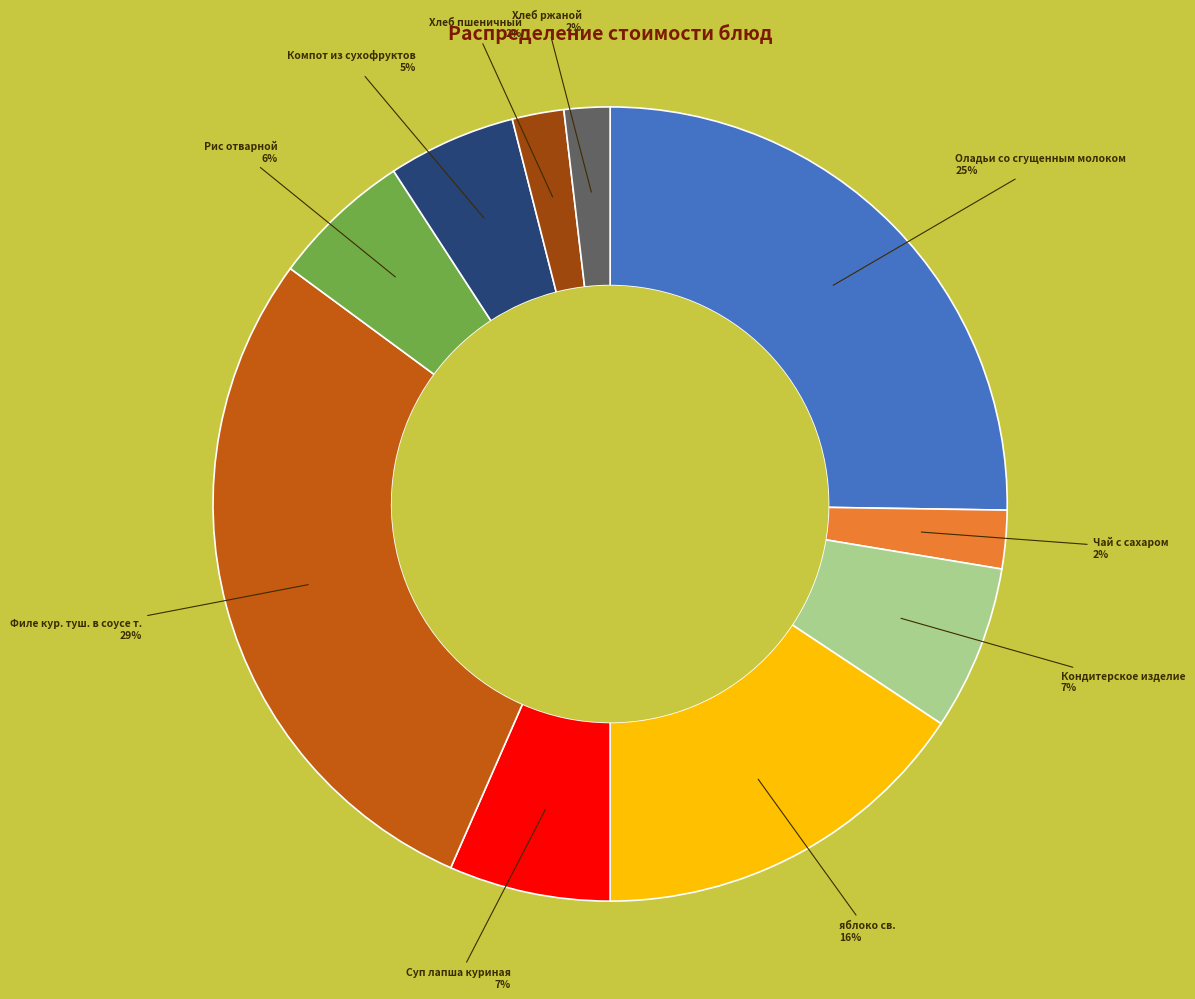

To the nearest percent, what is the average slice percentage?

10%